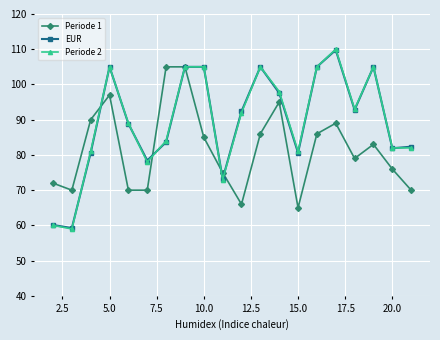

Which series has the largest range (max minus min)?

Periode 2